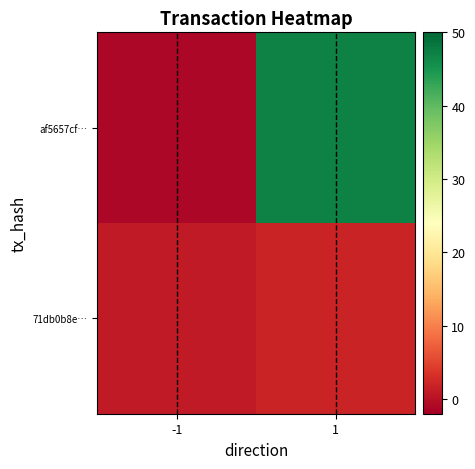

Which series changed the most between -1 and 1?

af5657cf…